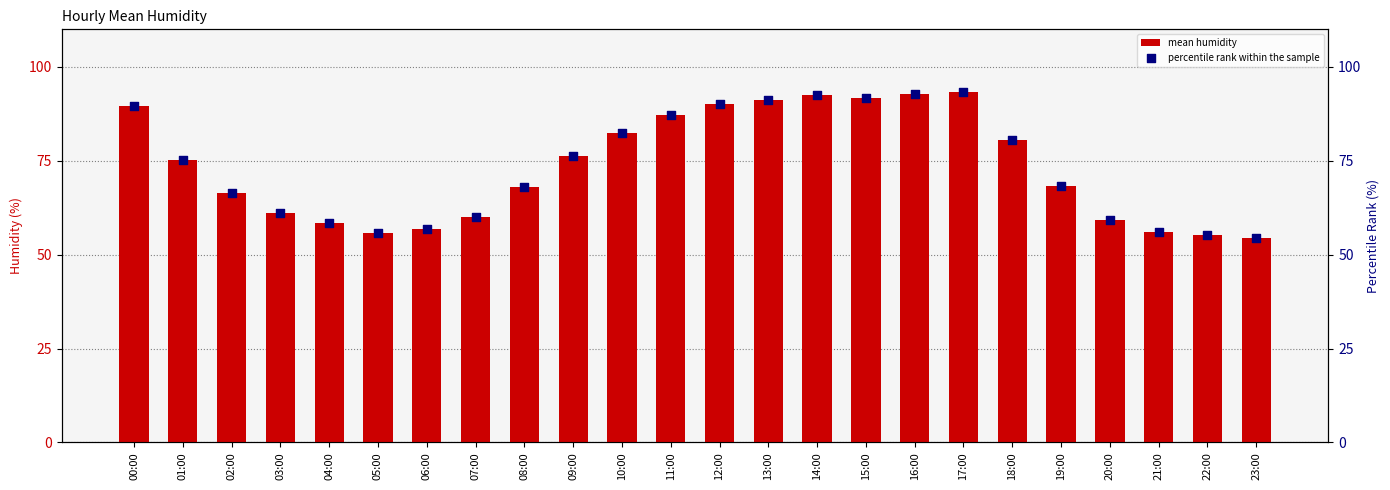

Which series has the largest total across all categories?

mean_humid